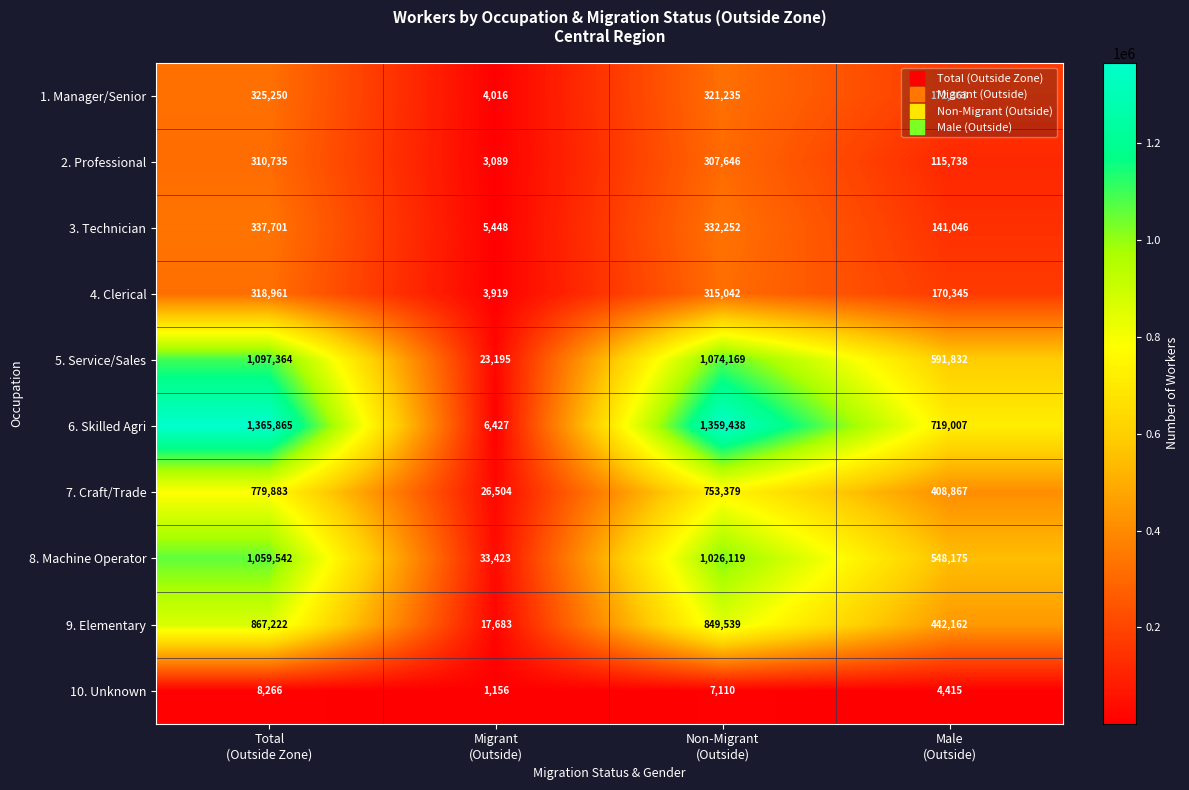

At how many categories does at least one series exceed 312412?

3